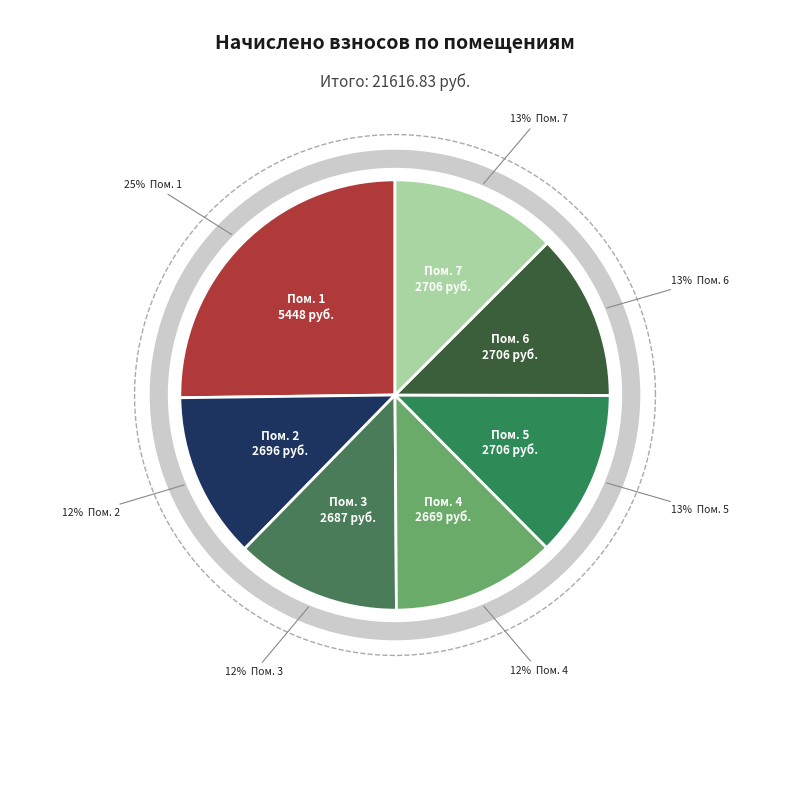

Combined, do 7 and 5 account for over 50%?

No